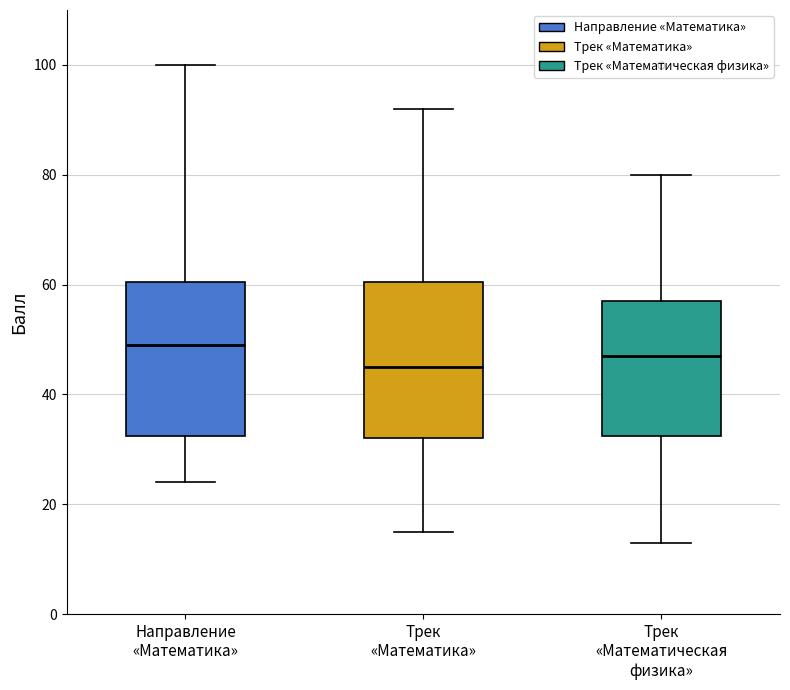

Where does the median line of the box for Трек «Математика» sit on the y-axis? The values are not printed on the chart, so give them approximately, as read against the axis.

46